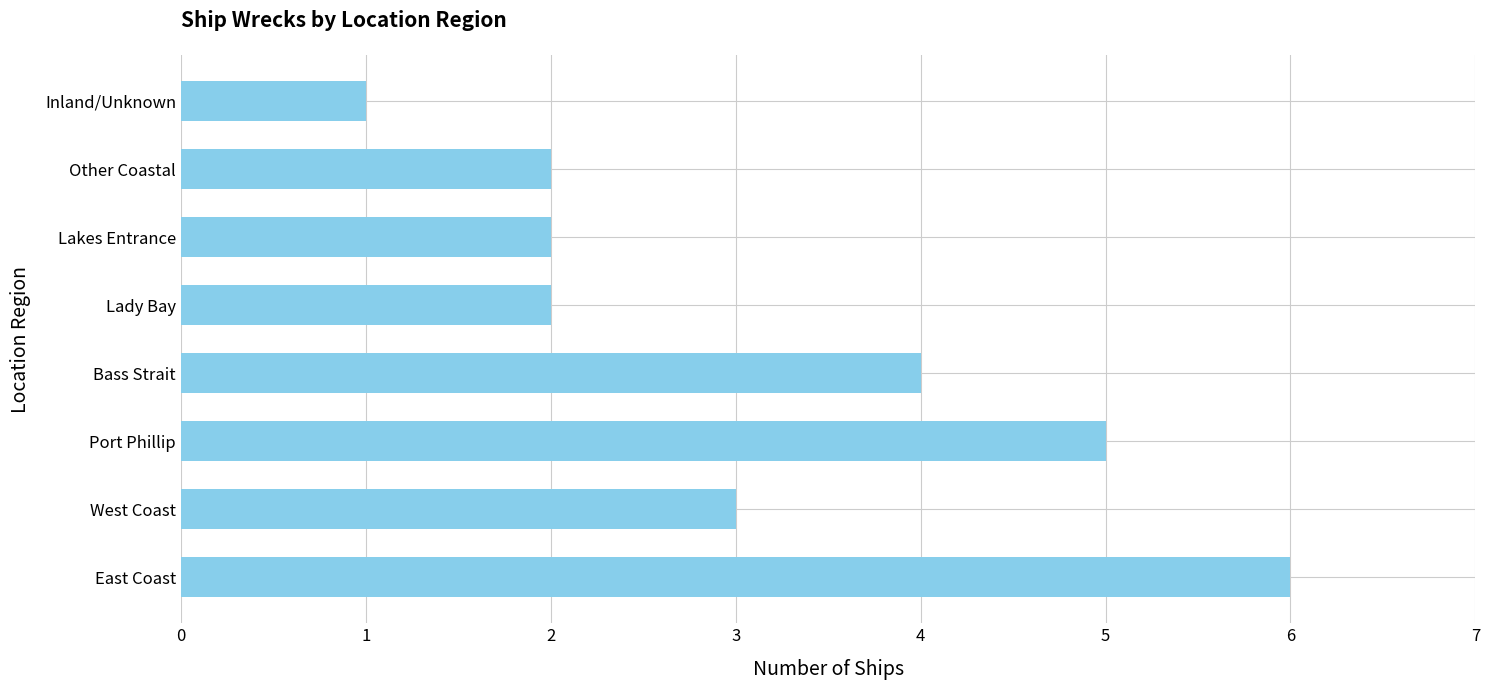

Approximately how many times larger is the value at West Coast compared to East Coast?

0.5